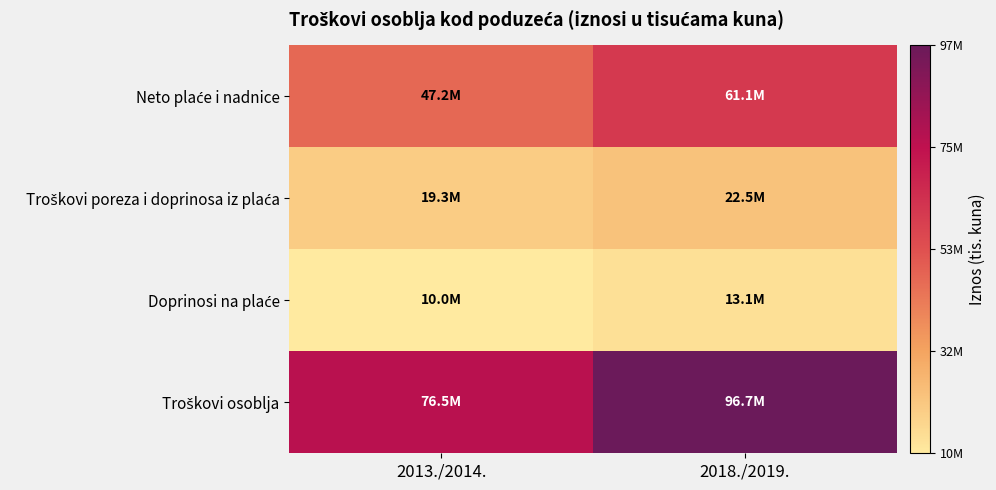

At which category is the sum across all series the highest?

2018./2019.